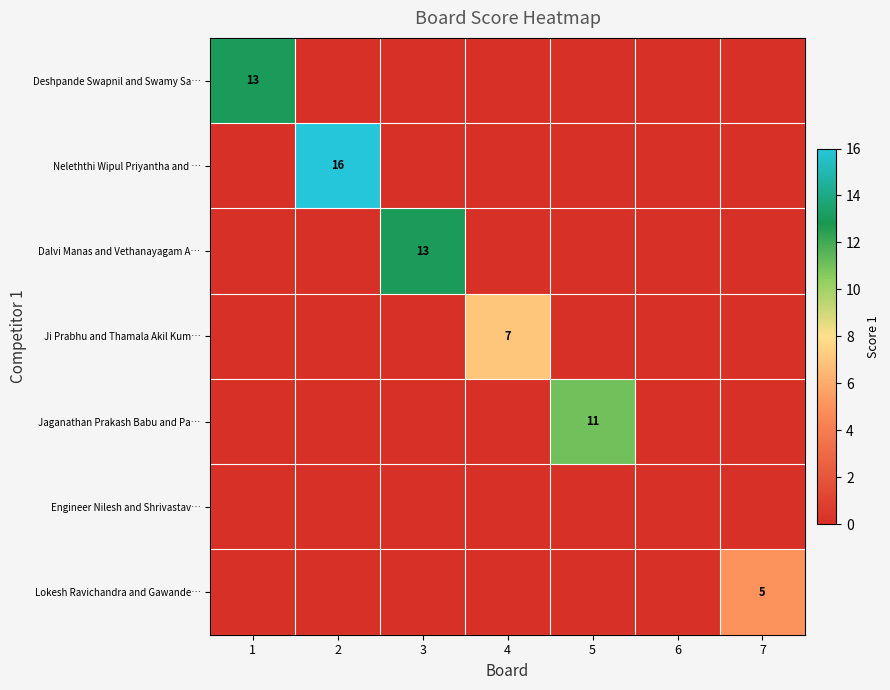

Count the number of categories in the chart.

7